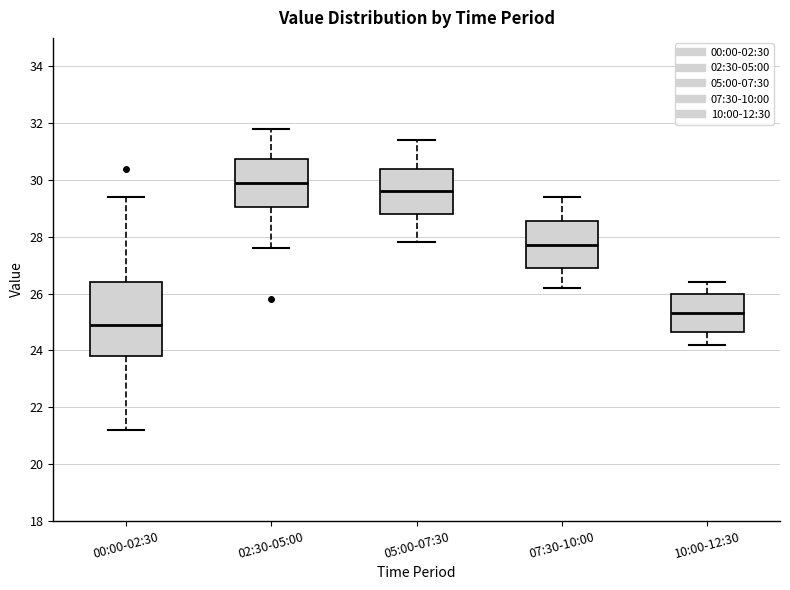

Where does the upper whisker of the box for 00:00-02:30 end on the y-axis? The values are not printed on the chart, so give them approximately, as read against the axis.

29.4